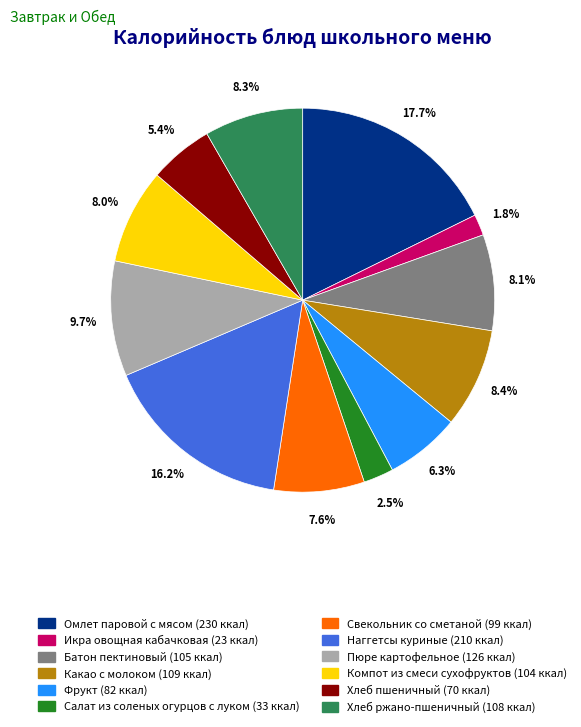

To the nearest percent, what is the difference between the largest and smallest slice percentages?

16%